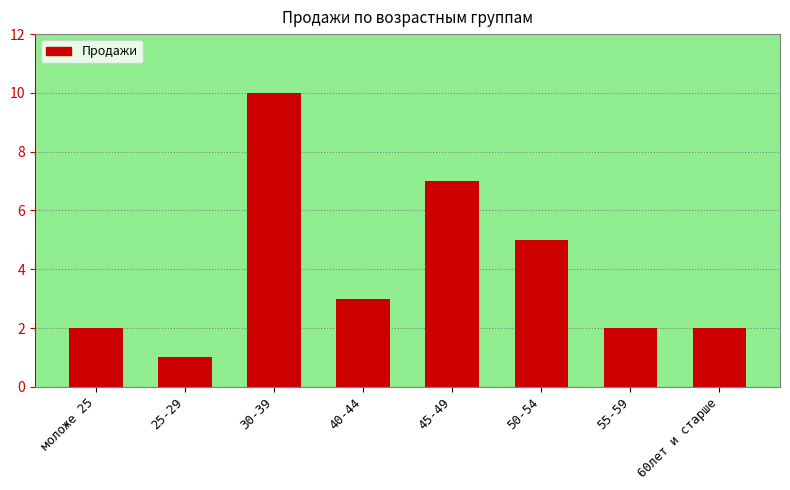

At which category does the chart reach its minimum across all series?

25-29